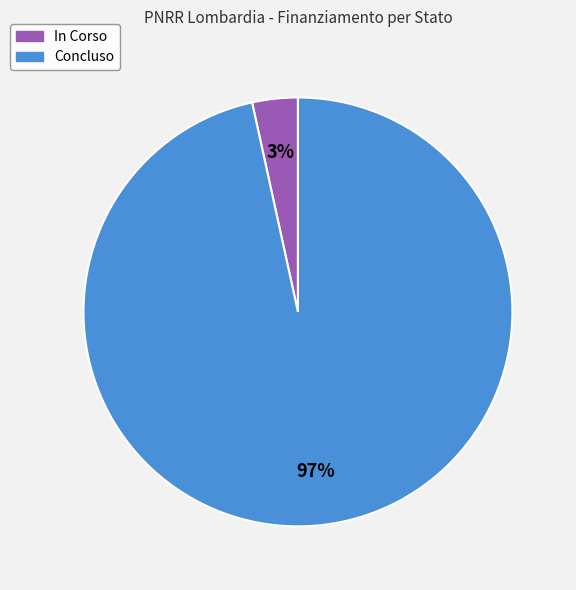

To the nearest percent, what is the average slice percentage?

50%